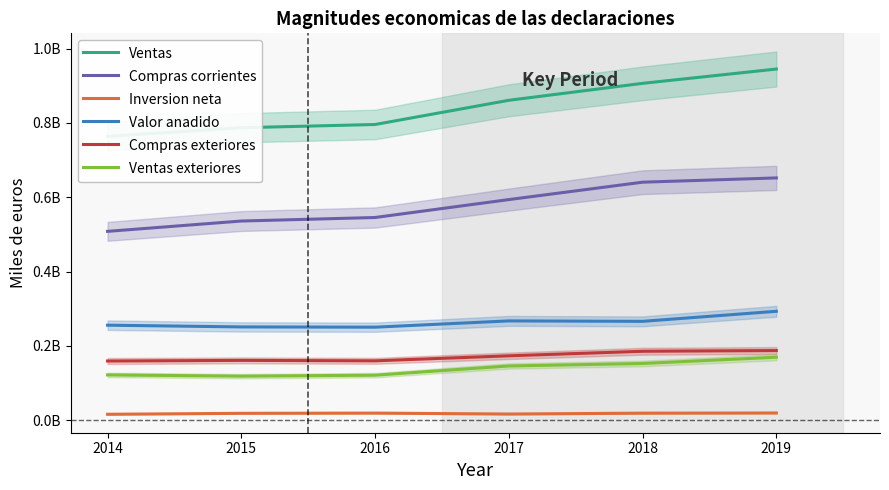

True or false: Compras exteriores and Ventas exteriores cross at least once.

False